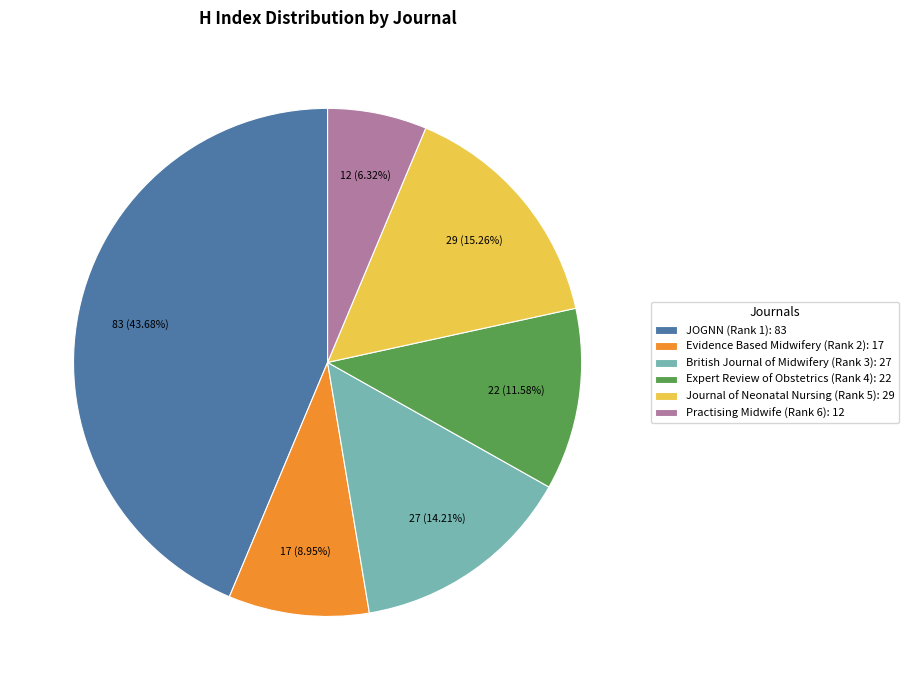

Between Expert Review of Obstetrics (Rank 4) and British Journal of Midwifery (Rank 3), which is larger?

British Journal of Midwifery (Rank 3)